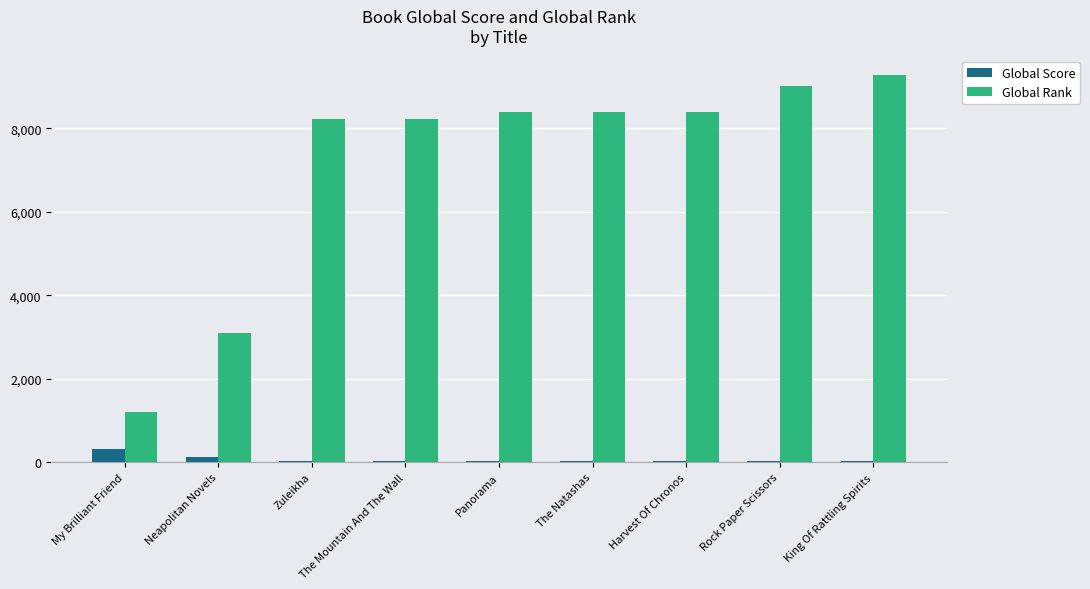

Between My Brilliant Friend and Zuleikha, which series saw the biggest shift?

Global Rank